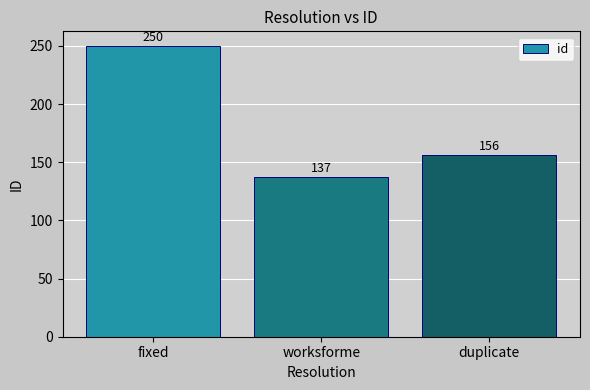

Reading left to right, list all the values displayed in this chart.

fixed=250	worksforme=137	duplicate=156